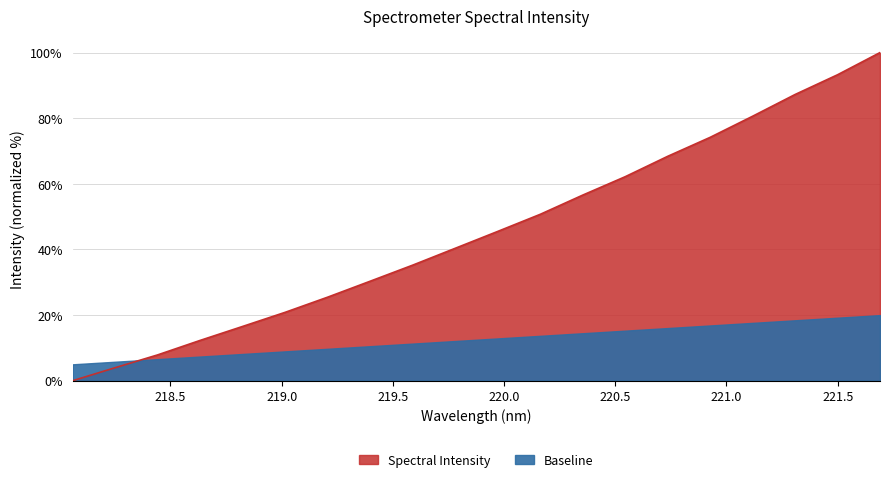

Between 218.6332 and 221.4993, which is larger?

221.4993